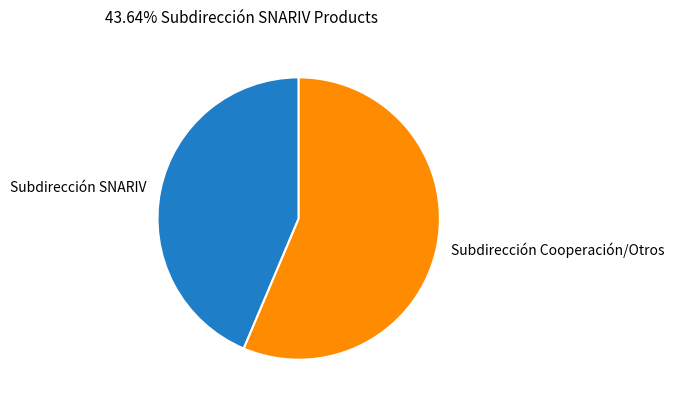

Count the number of slices in the pie.

2